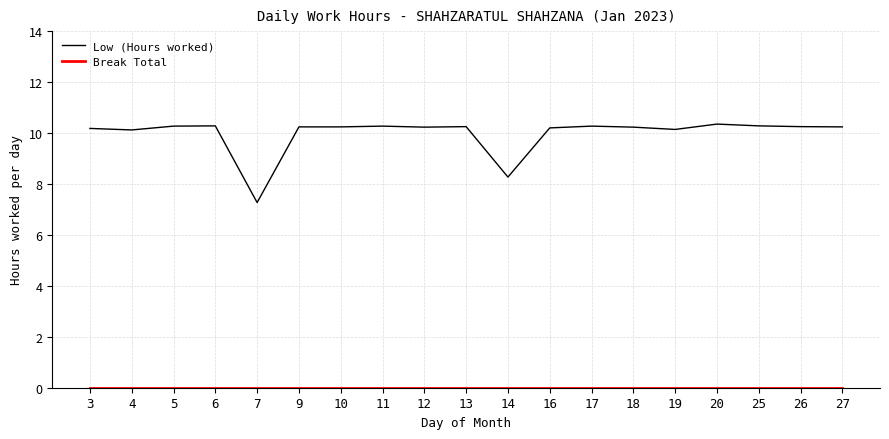

What is the average value of the Low (Hours worked) series?

10.0